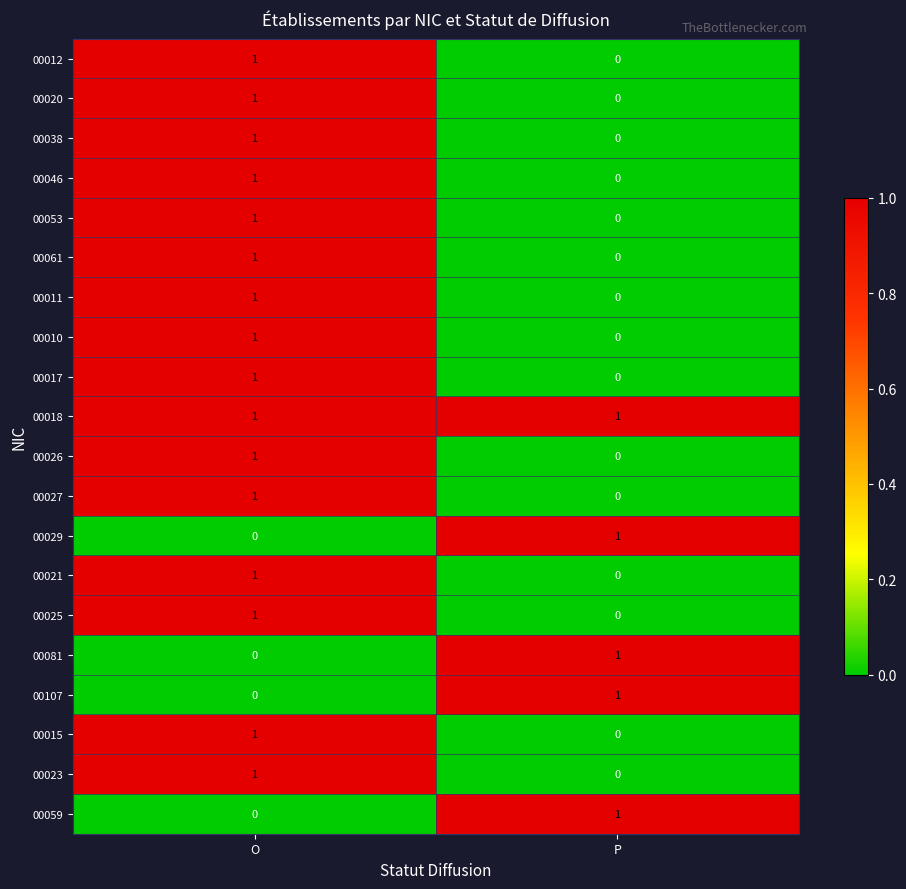

The 00020 series shows 0 at O. True or false?

False